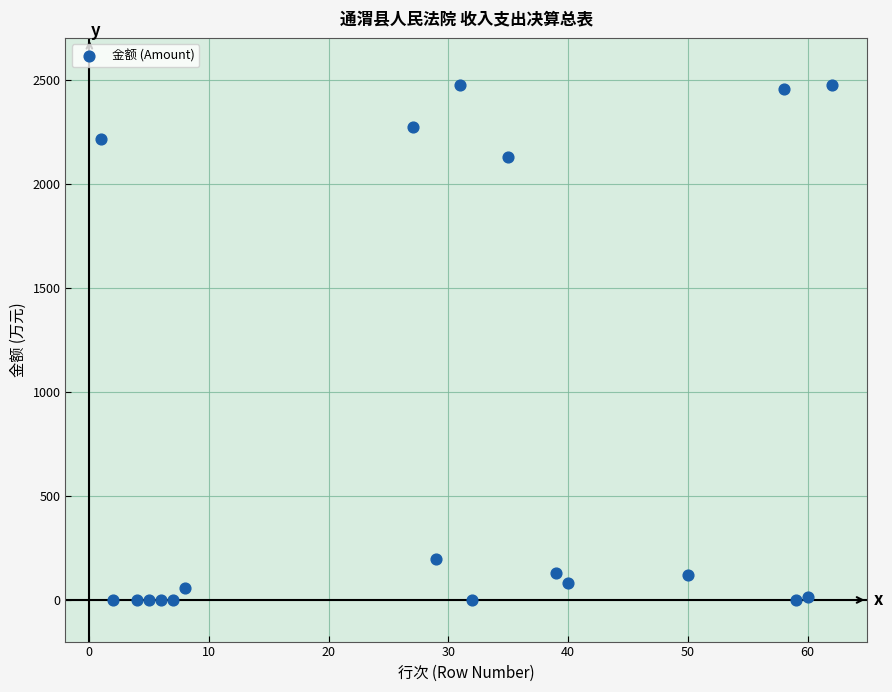

What Y value in the scatter plot is closest to 1236?

2127.1